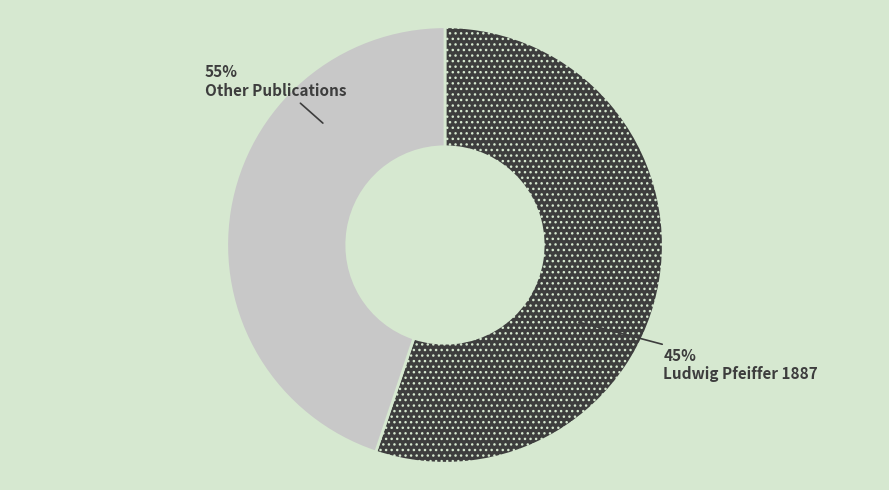

The Geologie Westfalen 1991 slice represents 16% of the pie. True or false?

False